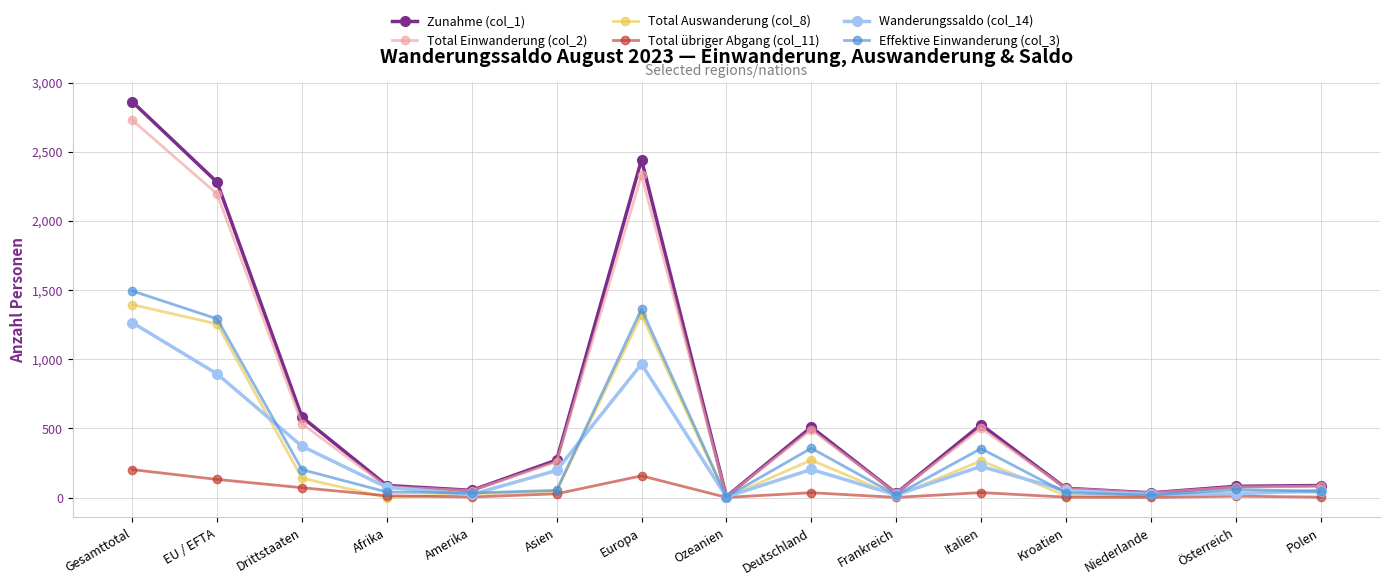

The value of Zunahme (col_1) at Amerika is 52. True or false?

True